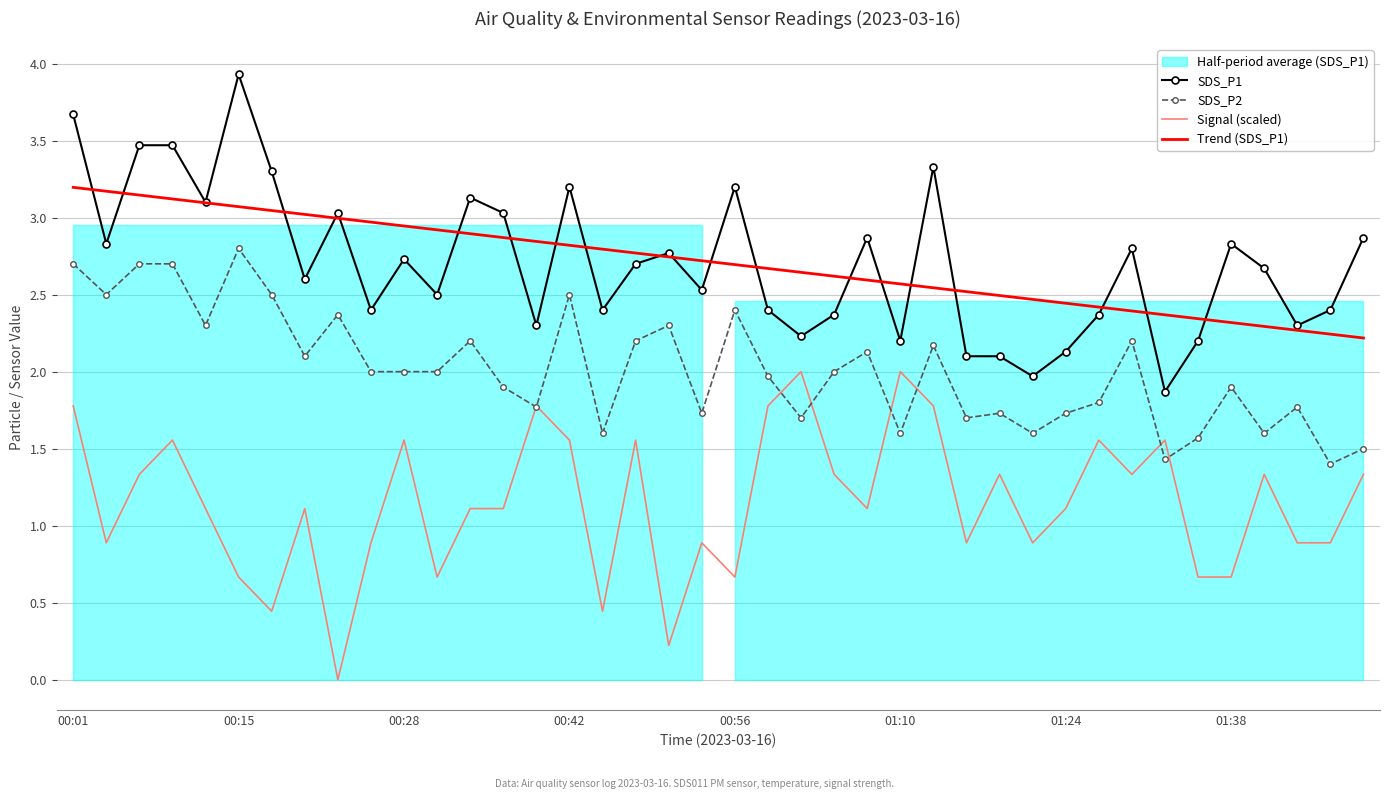

At which label is Trend (SDS_P1) closest to 2?

39